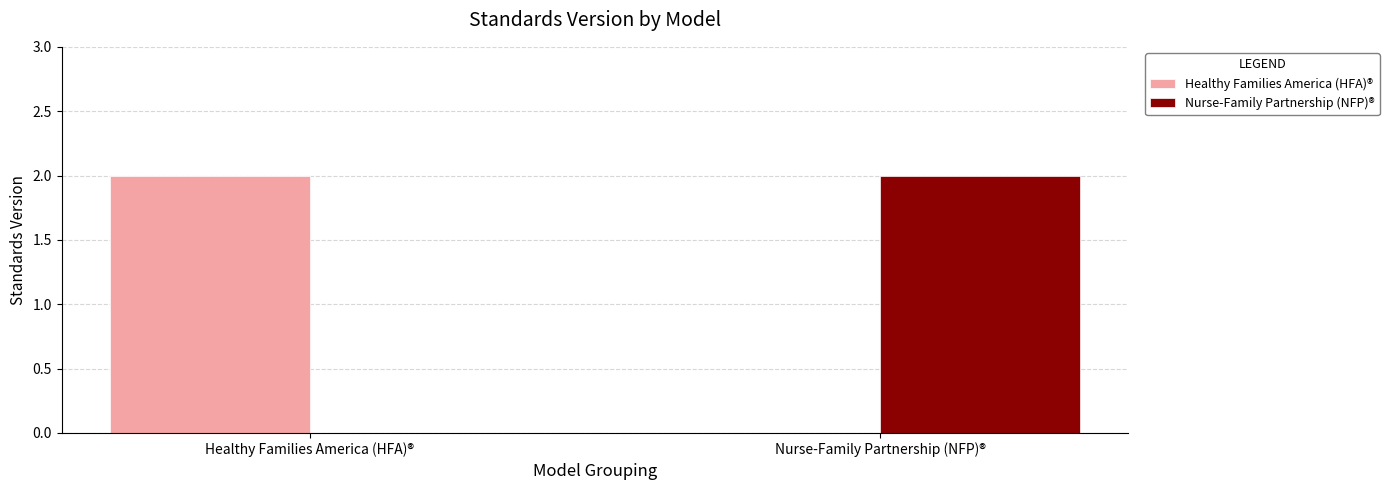

Read the Healthy Families America (HFA)® value at Healthy Families America (HFA)®.

2